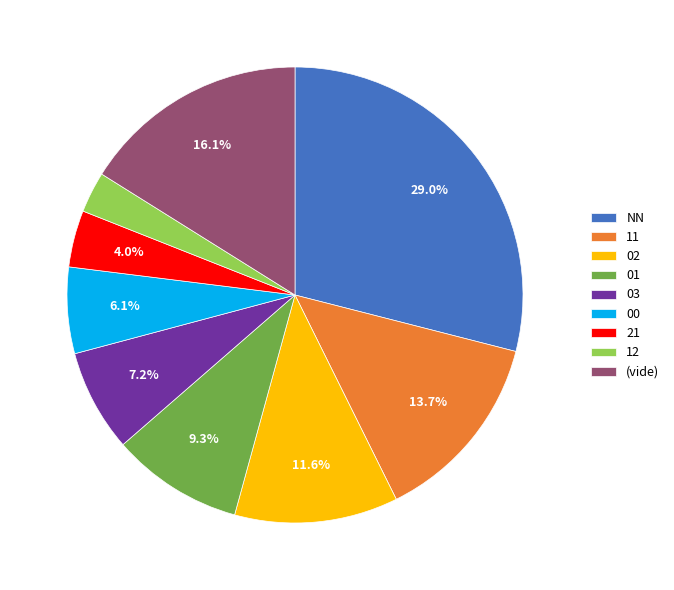

To the nearest percent, what is the average slice percentage?

11%